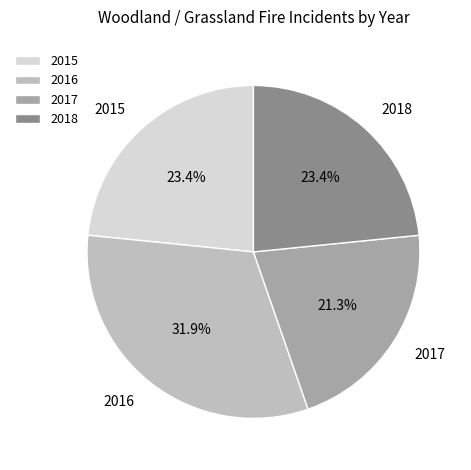

Is there a majority slice in this chart?

No